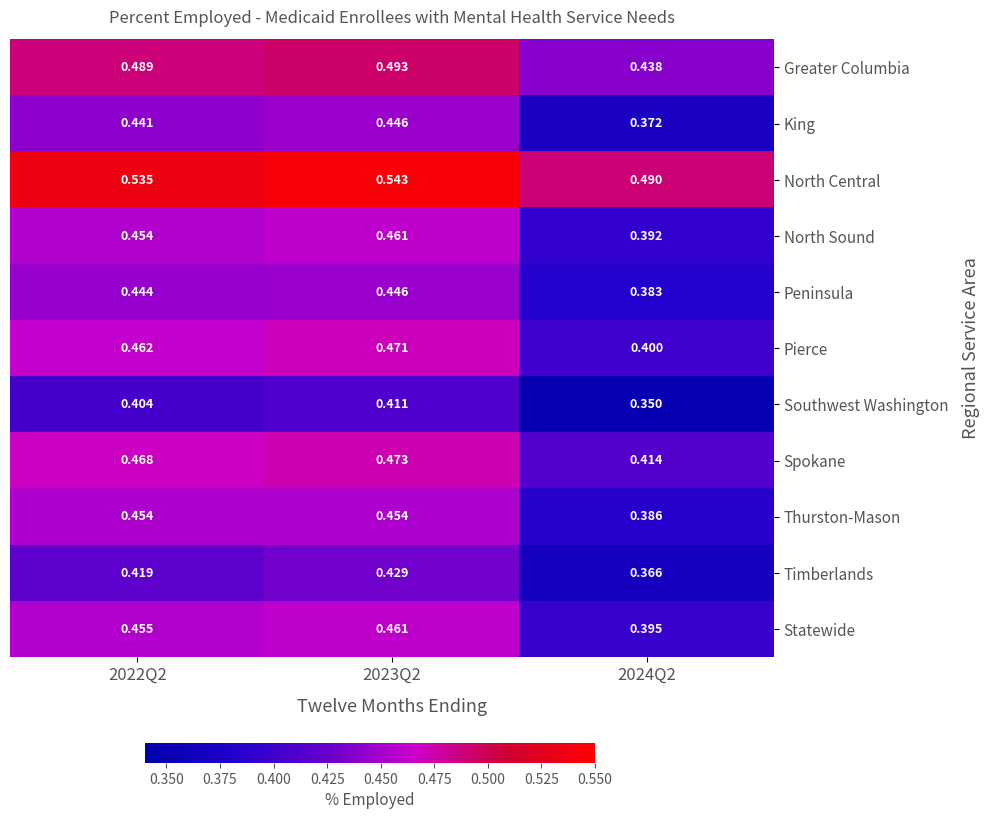

At how many categories does at least one series exceed 0?

3